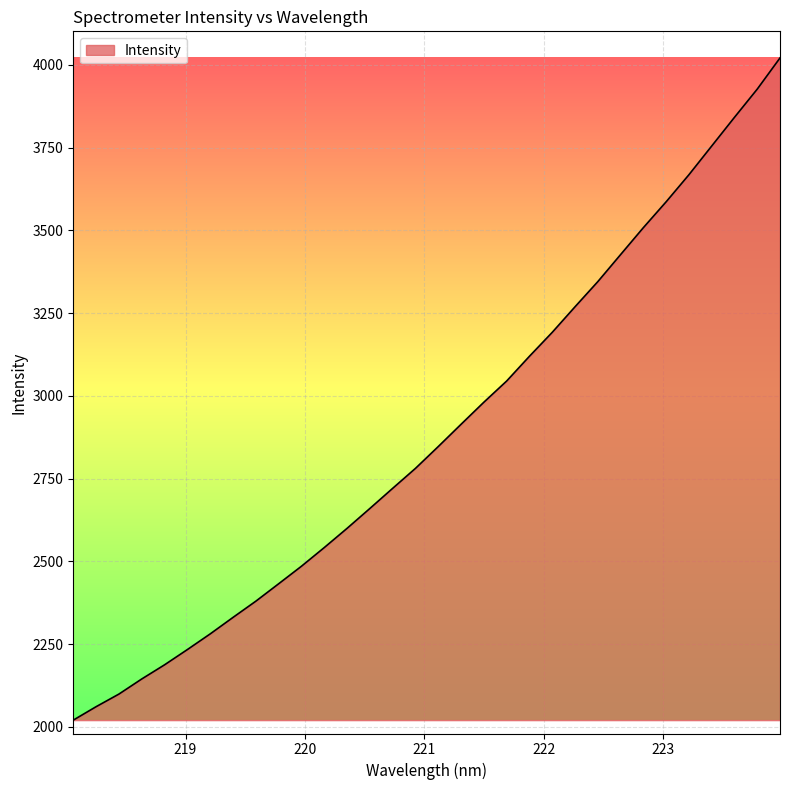

What is the difference between the maximum and minimum values?

2000.6